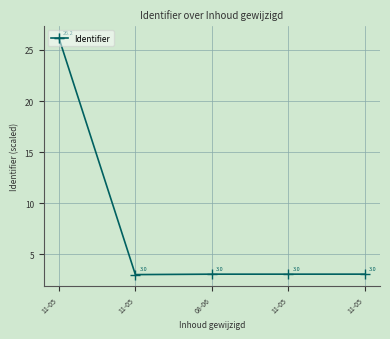

What value does the data have at 11-05?

3.0